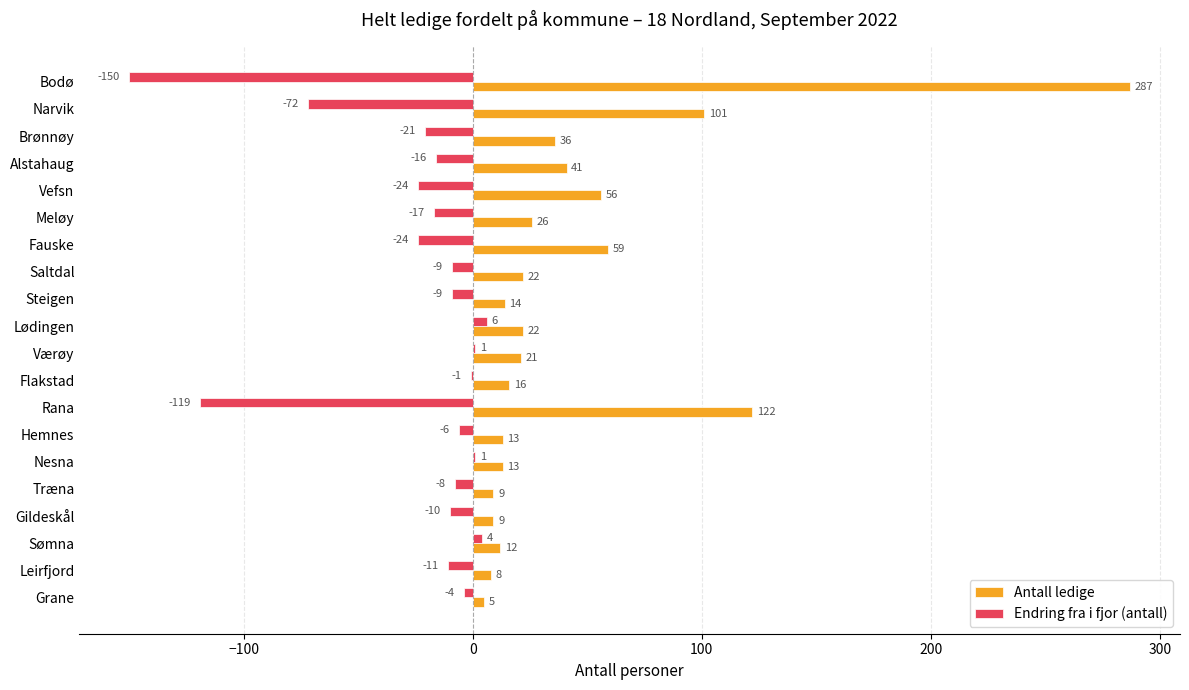

What is the maximum value for Endring fra i fjor (antall)?

6